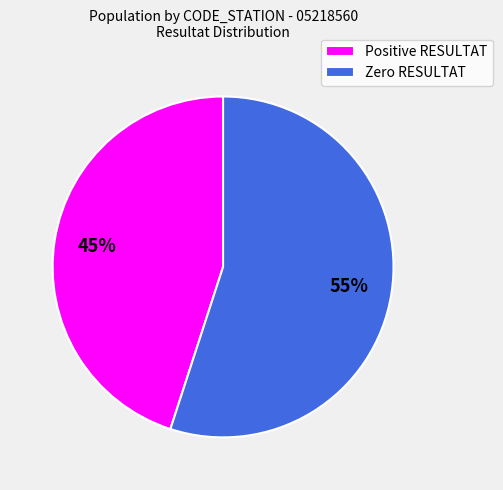

Rank the categories by value from lowest to highest.

Positive RESULTAT, Zero RESULTAT